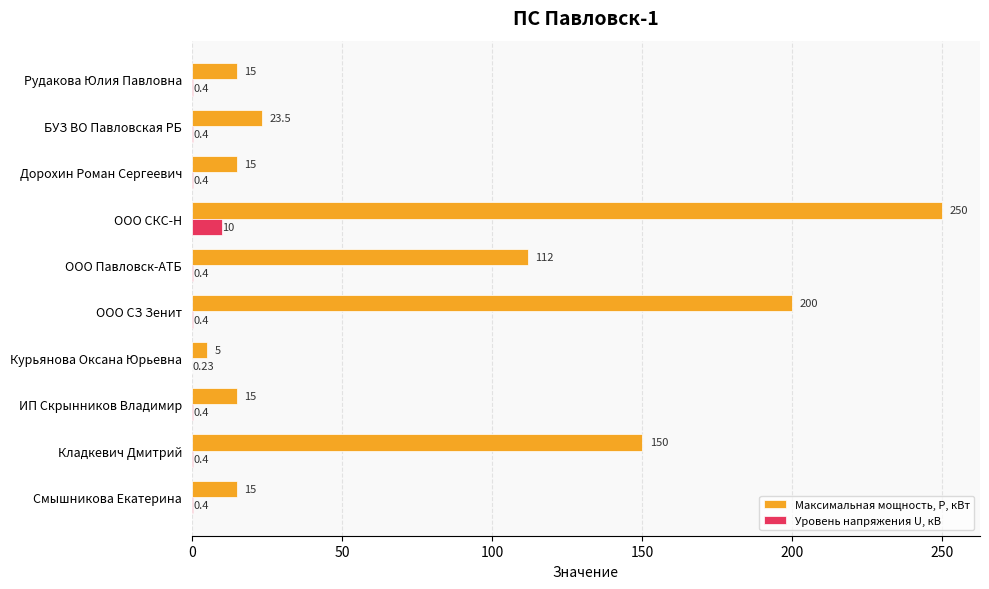

At which category is the sum across all series the highest?

ООО СКС-Н